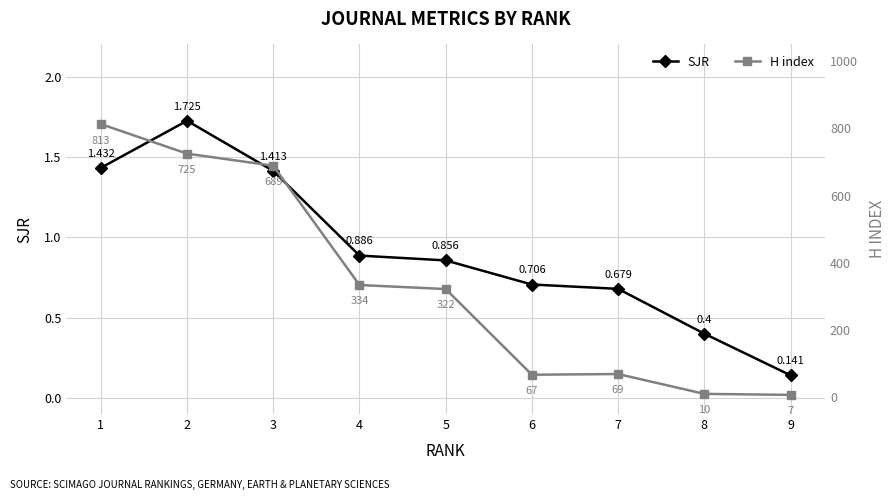

At how many categories does at least one series exceed 187?

5